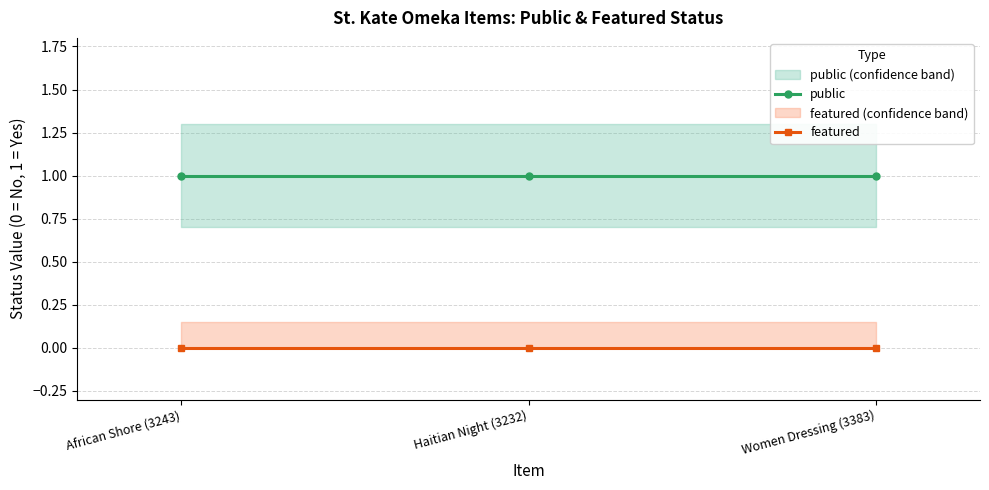

At which category does the chart reach its peak across all series?

African Shore (3243)